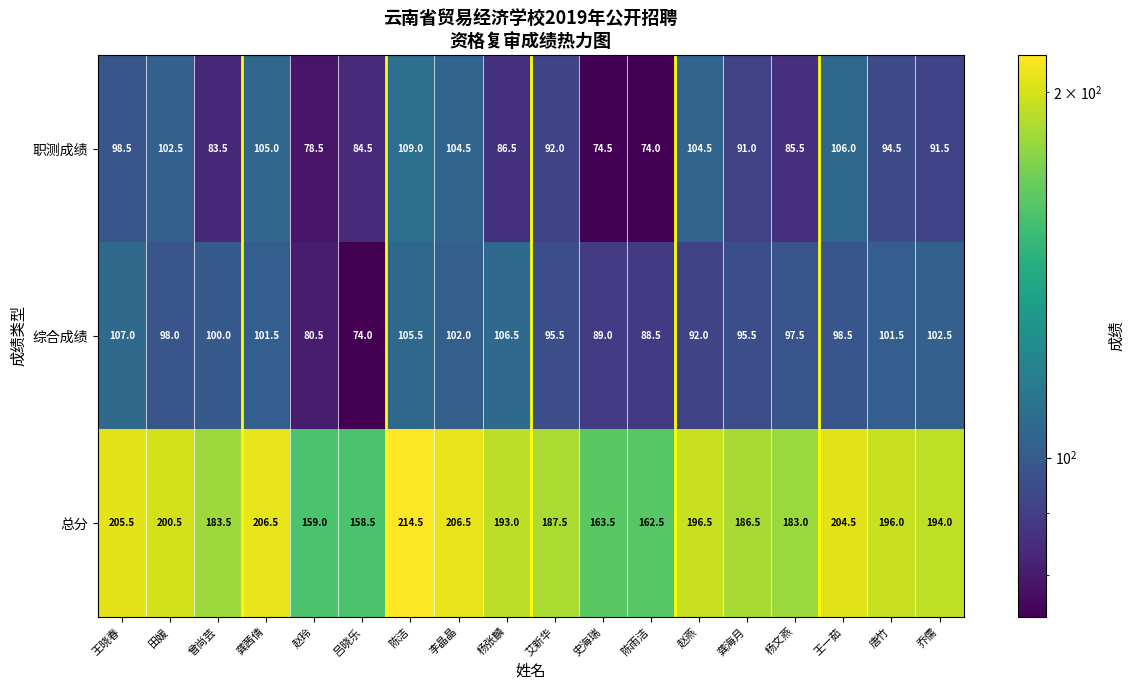

What is the difference between the highest and lowest values at 乔儒?

102.5